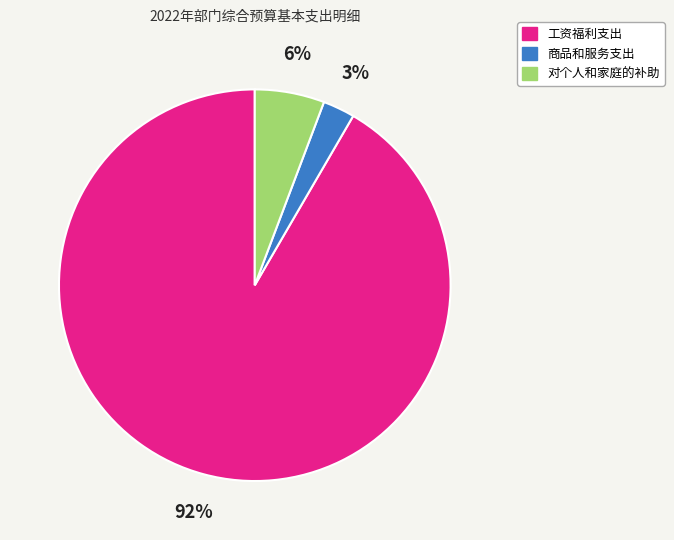

Is it true that 商品和服务支出 is 14% of the pie?

False